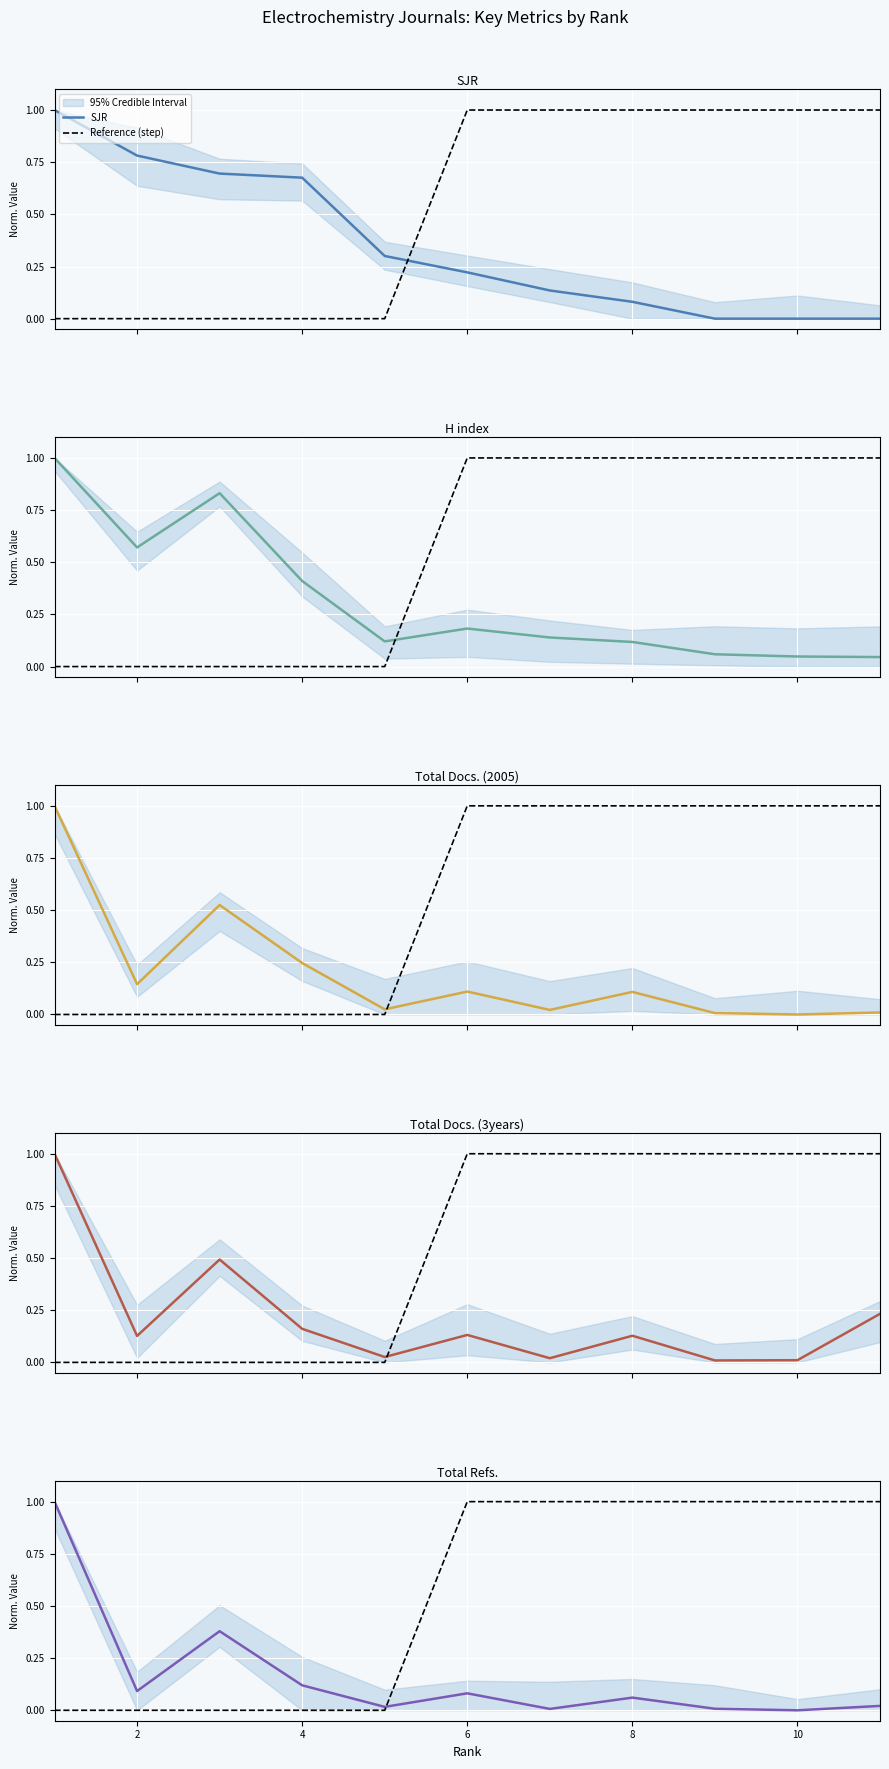

Is the value of Total Refs. at 2 greater than the value of SJR at 4?

No